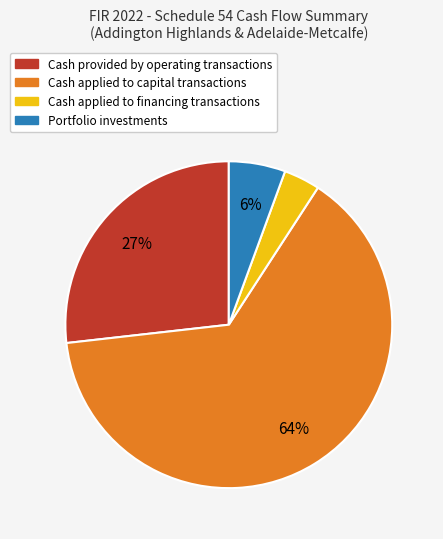

Which category has the biggest portion of the pie?

Cash applied to capital transactions